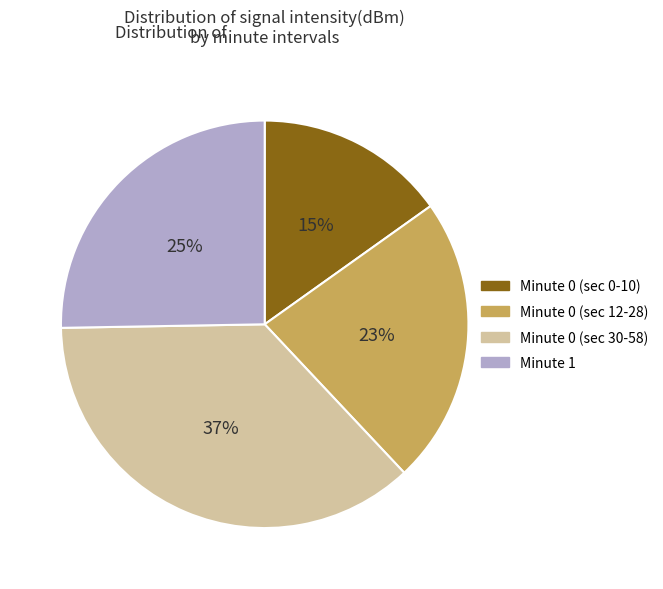

Is it true that Minute 0 (sec 30-58) is 37% of the pie?

True